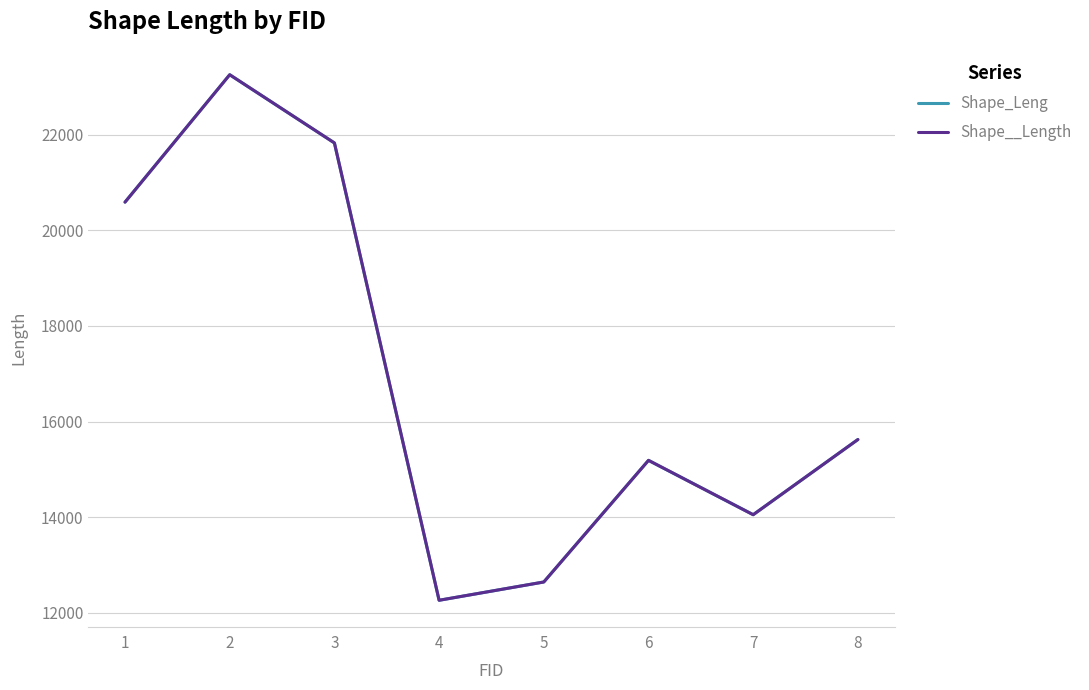

Is the value of Shape__Length at 2 greater than the value of Shape_Leng at 1?

Yes